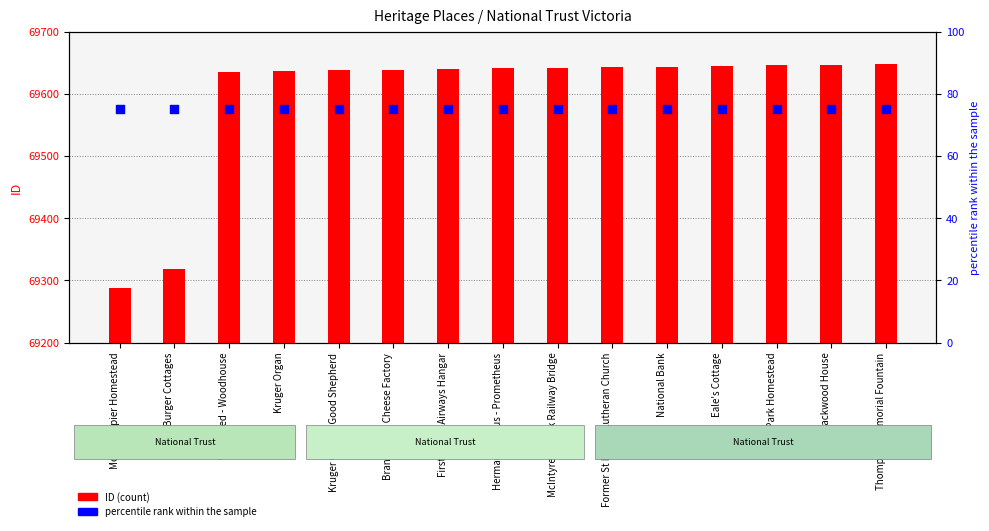

At how many categories does at least one series exceed 57078?

15